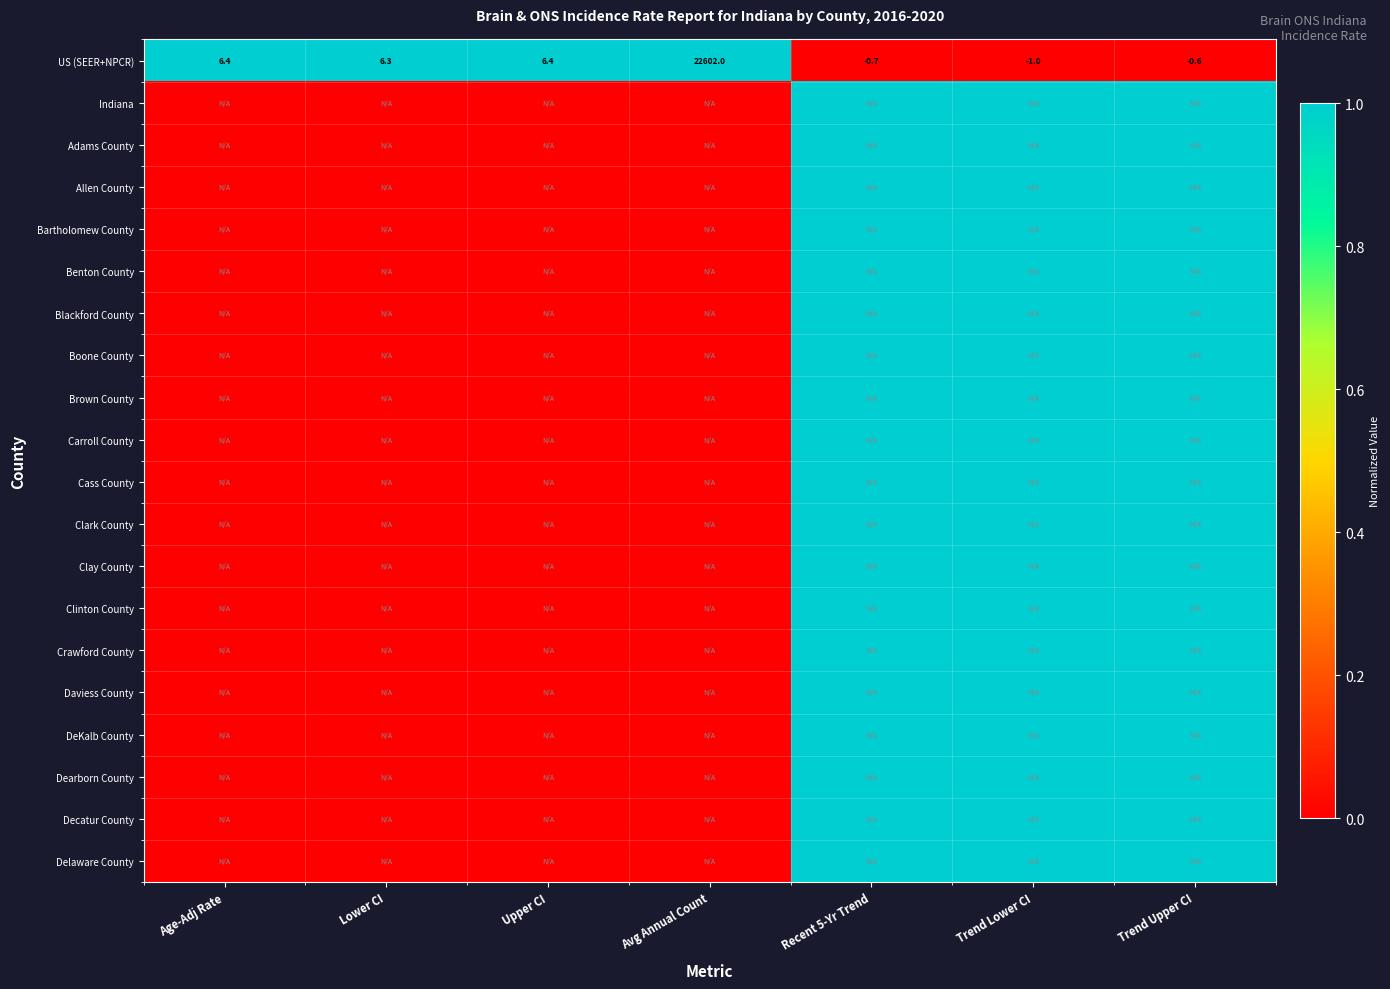

What is the approximate value of US (SEER+NPCR) at Recent 5-Yr Trend?

-0.7